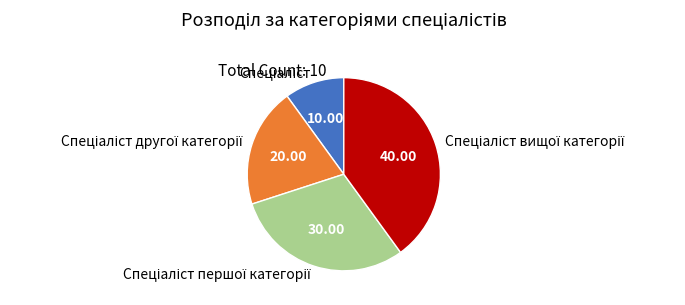

Is there any slice that represents more than half of the pie?

No